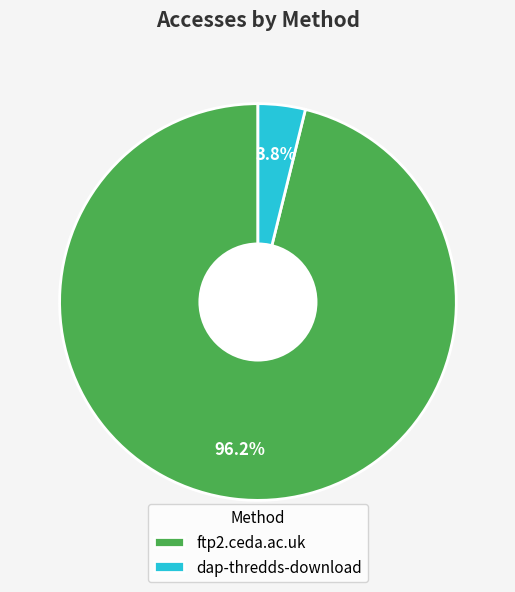

Rank the categories by value from highest to lowest.

ftp2.ceda.ac.uk, dap-thredds-download